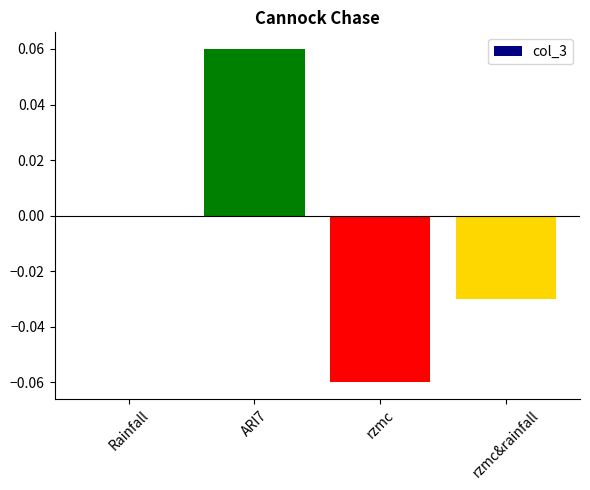

At which category does the chart reach its peak across all series?

ARI7